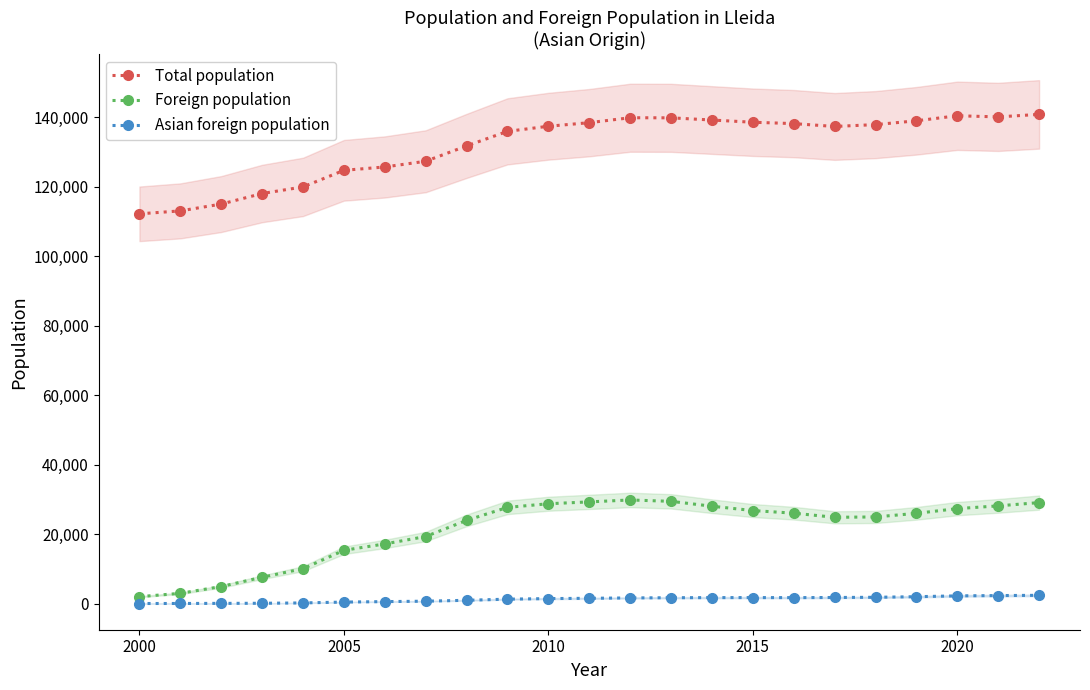

Reading left to right, what are all the values shown in this chart?

Total population: 112194	113040	115000	118035	119935	124709	125677	127314	131731	135919	137387	138416	139834	139809	139176	138542	138144	137327	137856	138956	140403	140080	140797
Foreign population: 2074	3031	4983	7656	10115	15406	17239	19371	24016	27753	28798	29335	29887	29491	28086	26842	26083	24905	25001	26043	27400	28186	29129
Asian foreign population: 100	111	142	171	270	512	647	768	1028	1353	1517	1603	1711	1764	1797	1806	1792	1832	1892	2061	2304	2385	2460